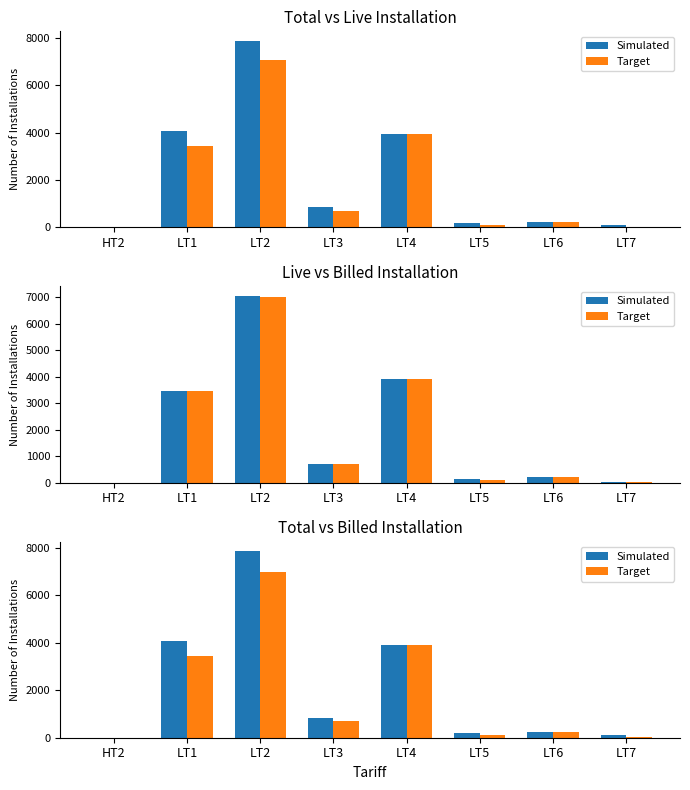

What is the sum of all Target values?

15446